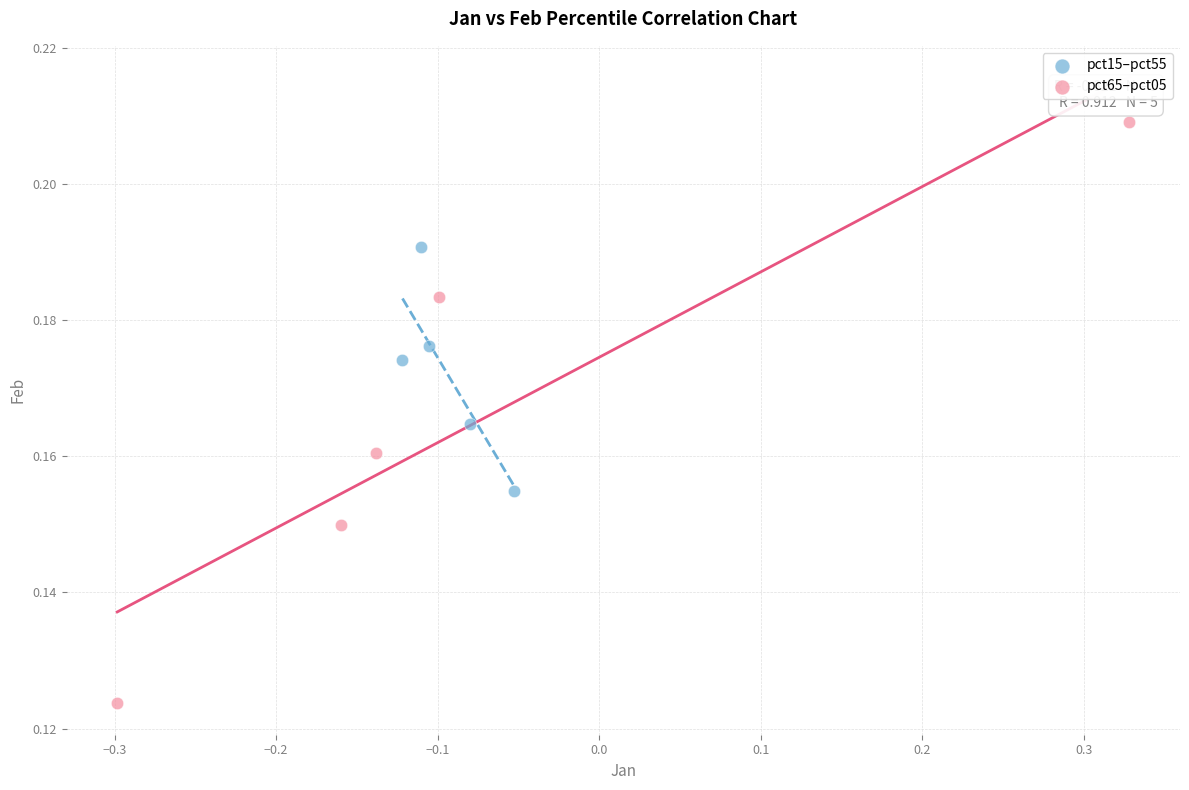

Which series reaches the maximum Y coordinate?

pct65–pct05